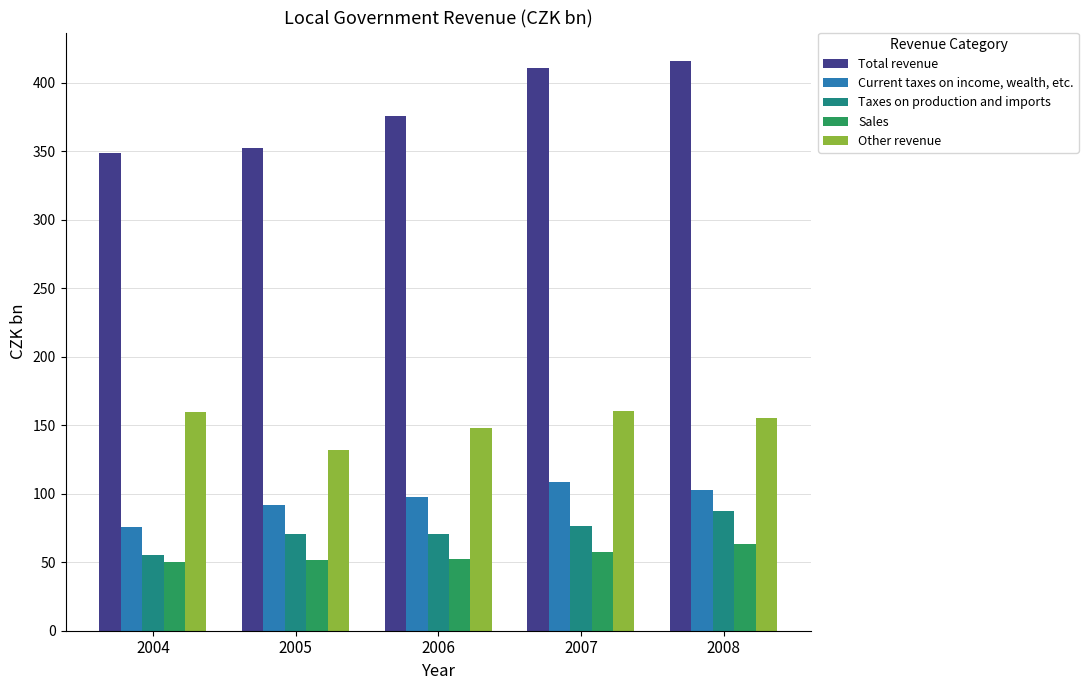

At which label is Other revenue closest to 145?

2006